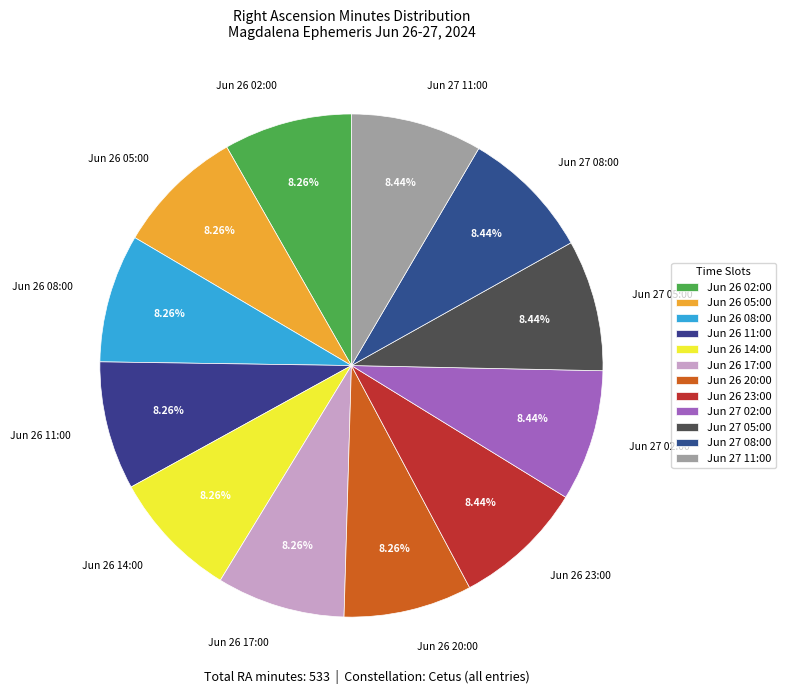

To the nearest percent, what portion does Jun 27 02:00 represent?

8%